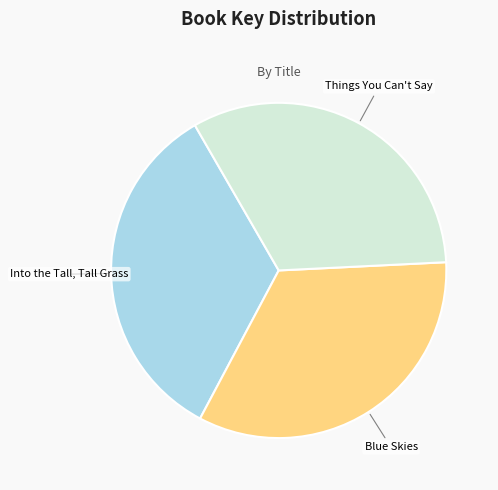

Does Into the Tall, Tall Grass represent more than half of the total?

No